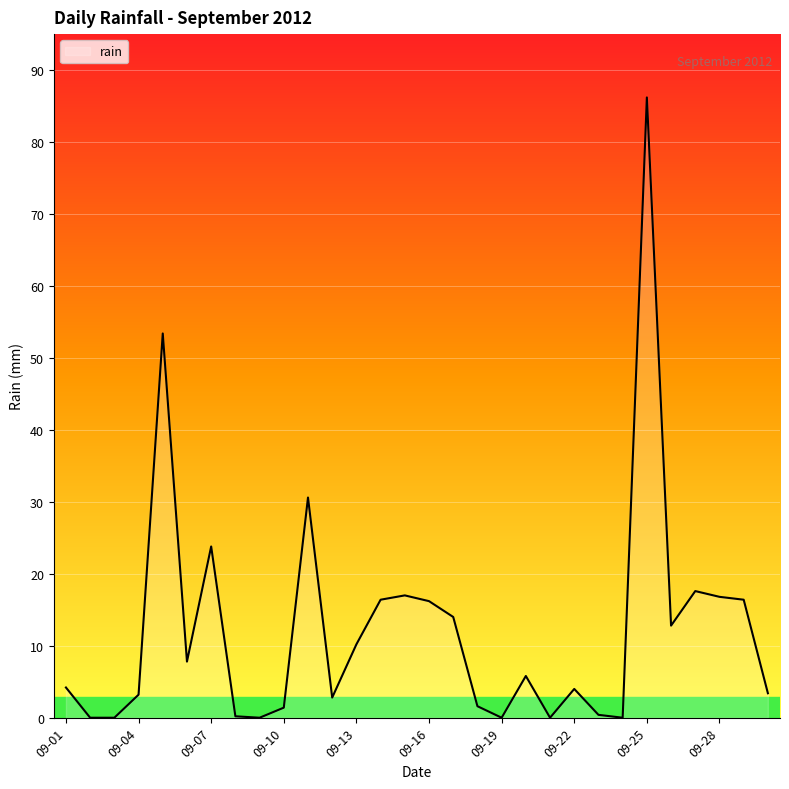

What is the greatest value displayed?

86.2